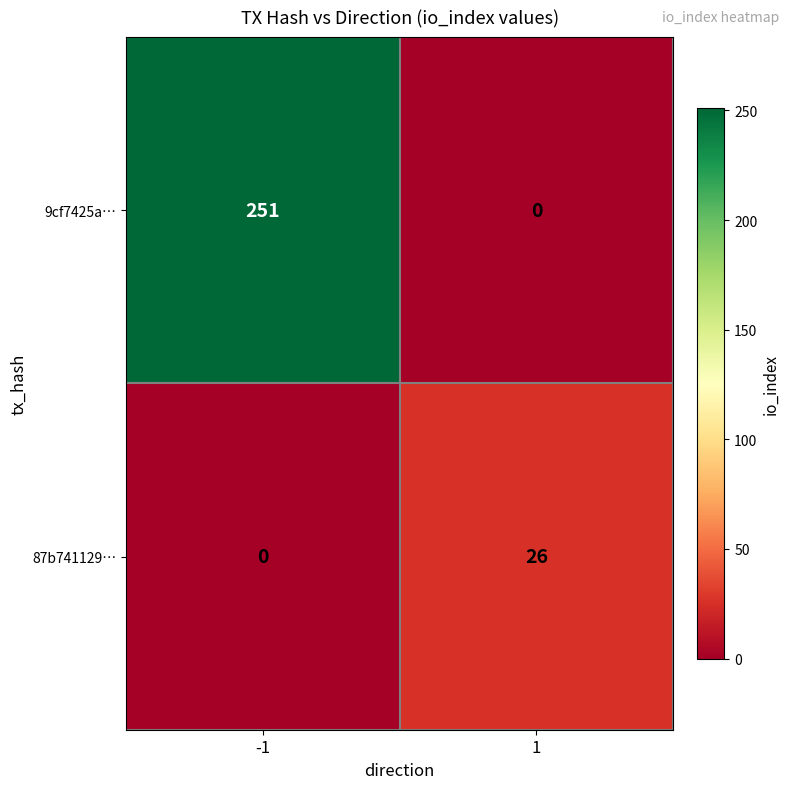

What is the maximum value shown in the chart?

251